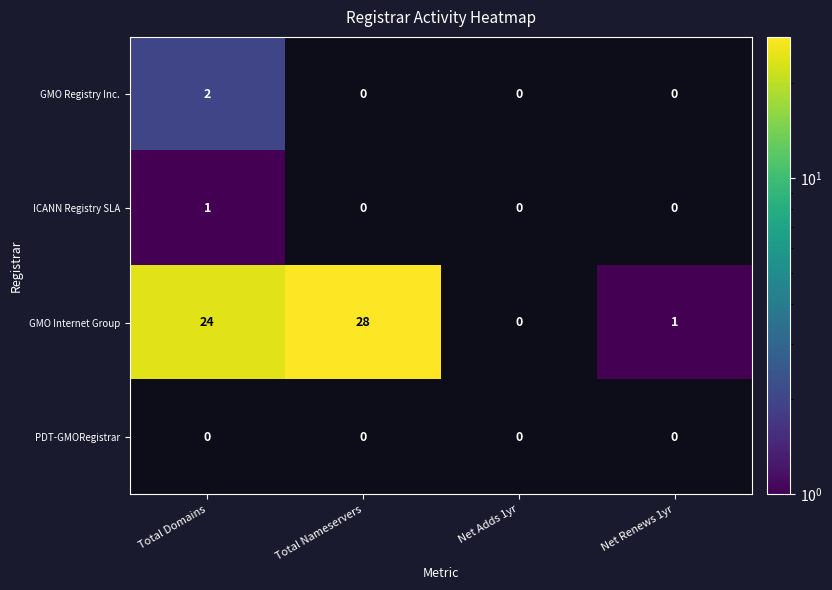

At how many categories does at least one series exceed 1?

2